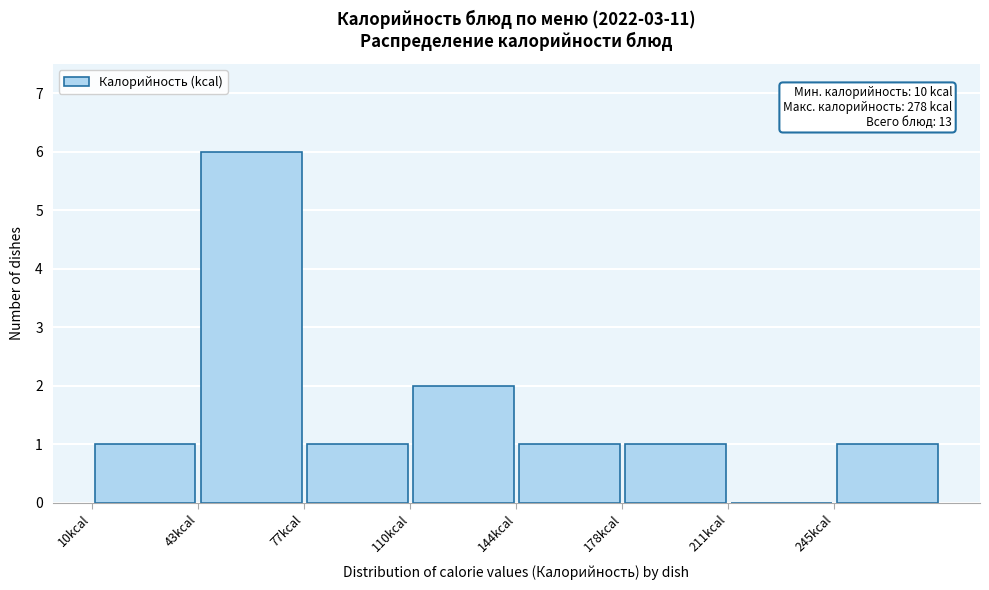

Which range on the x-axis has the tallest bar?

45 to 75